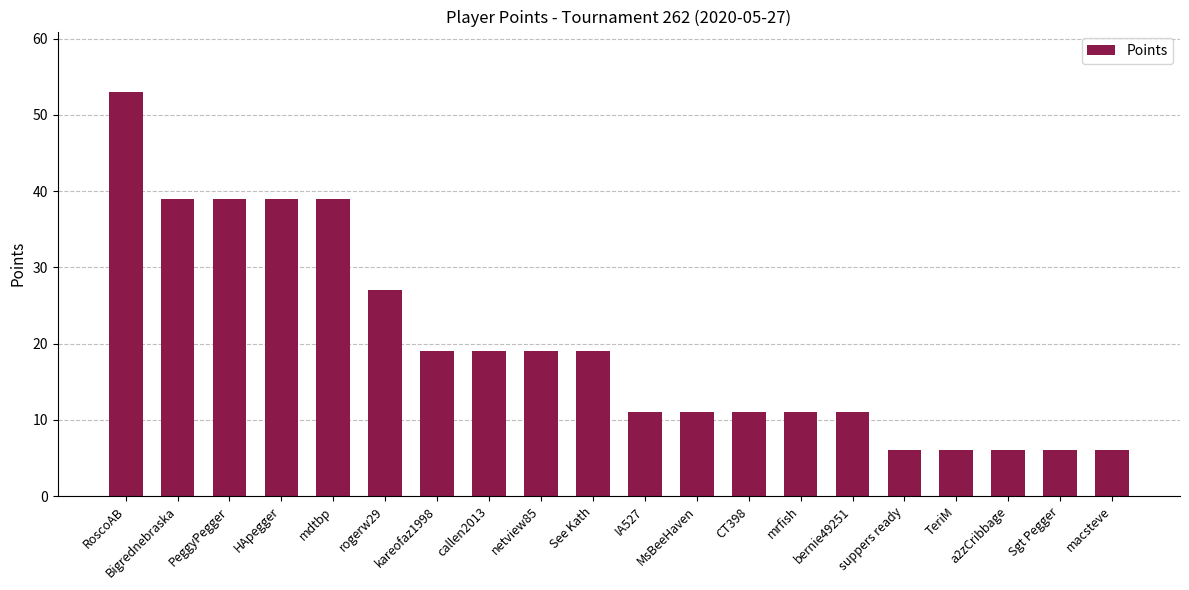

Does the chart contain any negative values?

No